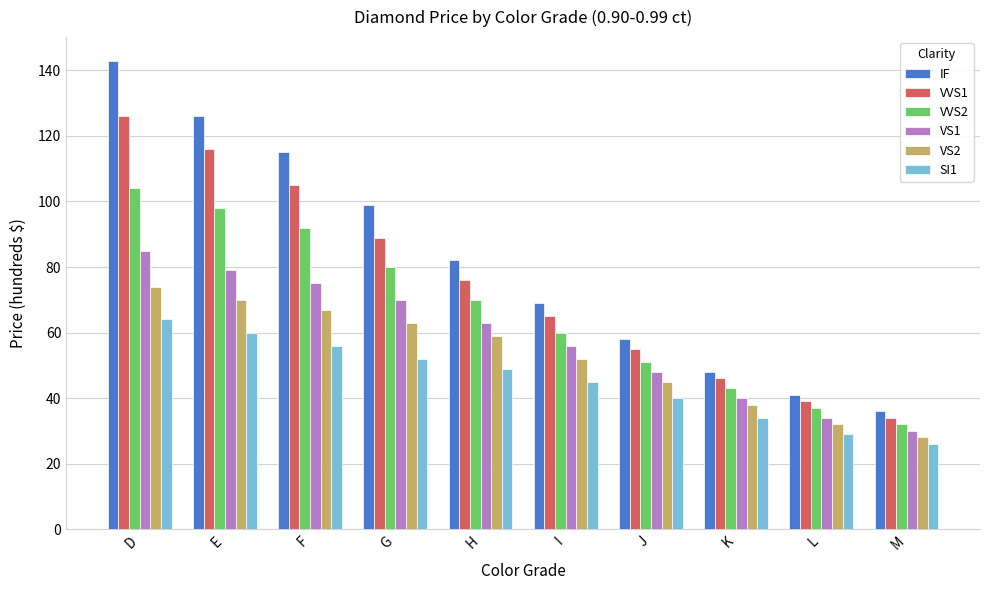

How many categories are shown in the chart?

10